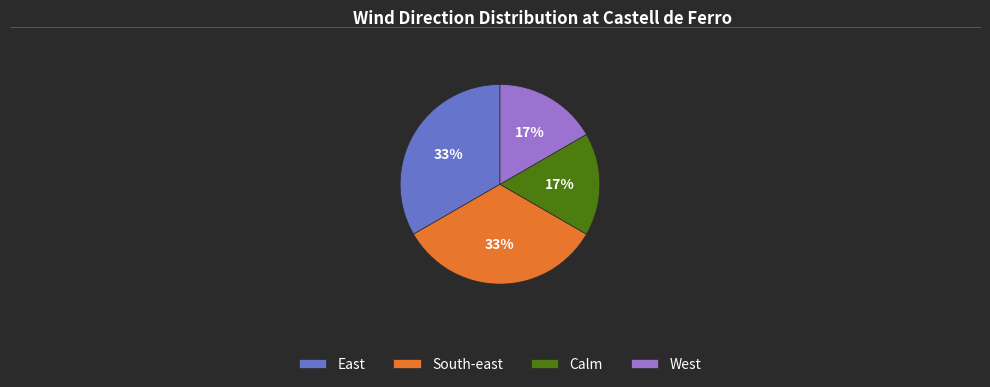

Between West and South-east, which is larger?

South-east